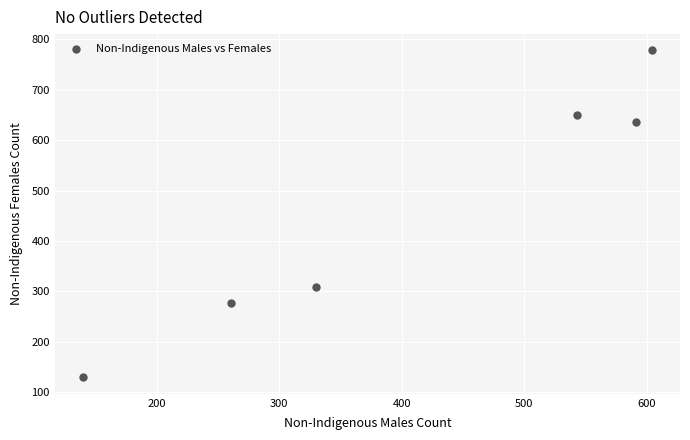

What is the average X value?

412